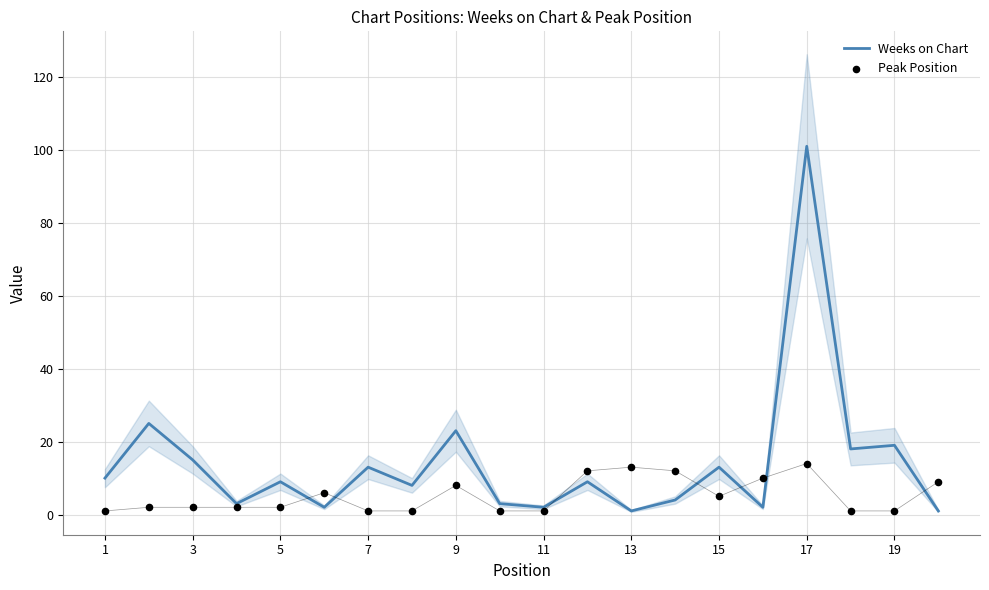

At how many categories does at least one series exceed 61?

1